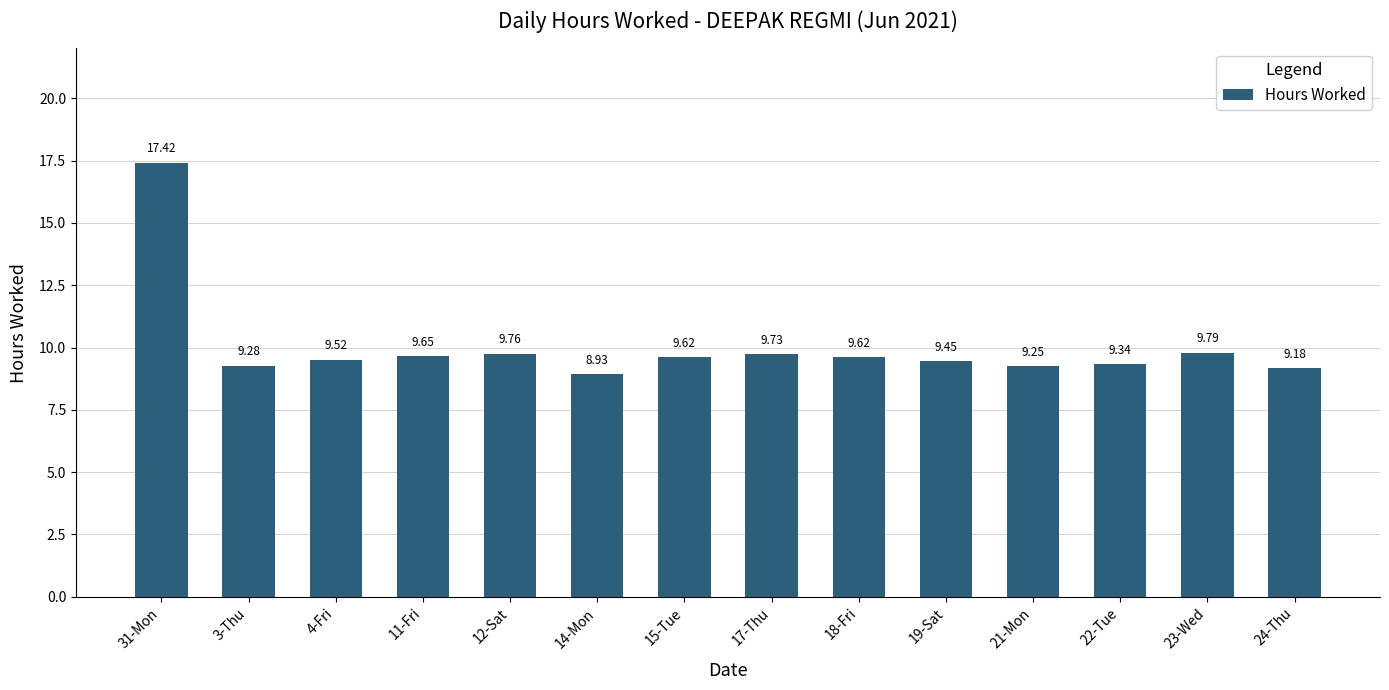

What is the smallest value displayed?

8.9